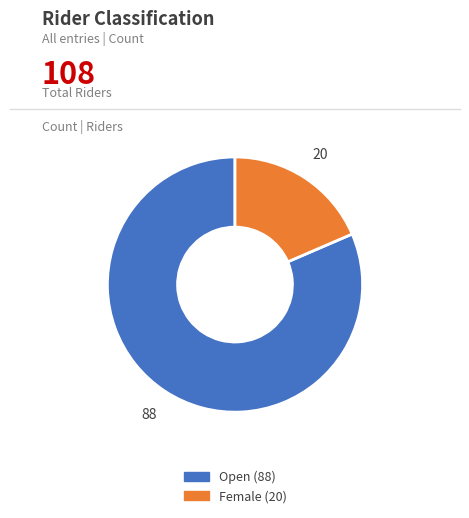

Rank the categories by value from highest to lowest.

Open, Female